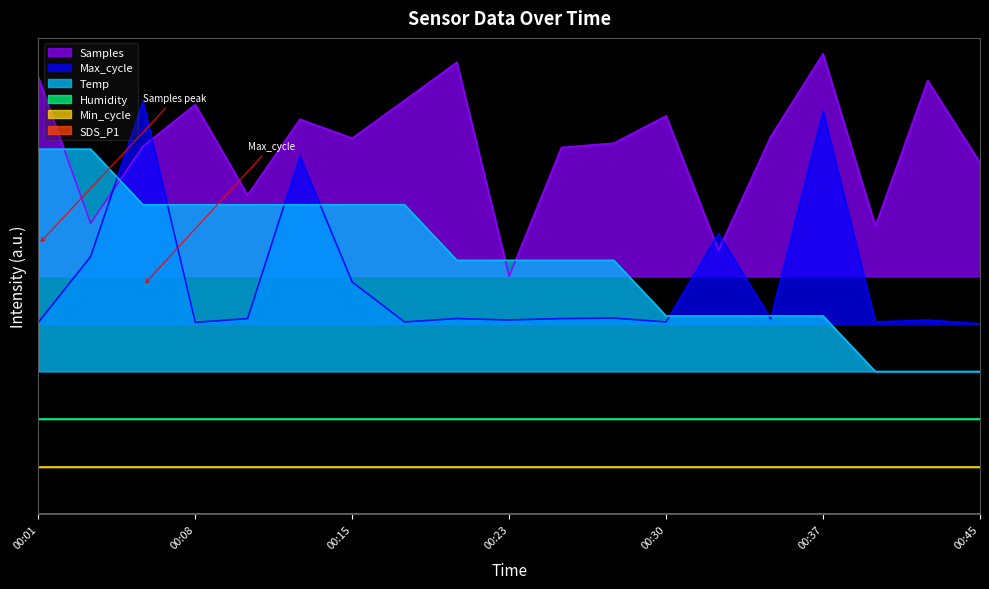

The Temp series shows 1.1 at 00:01. True or false?

True